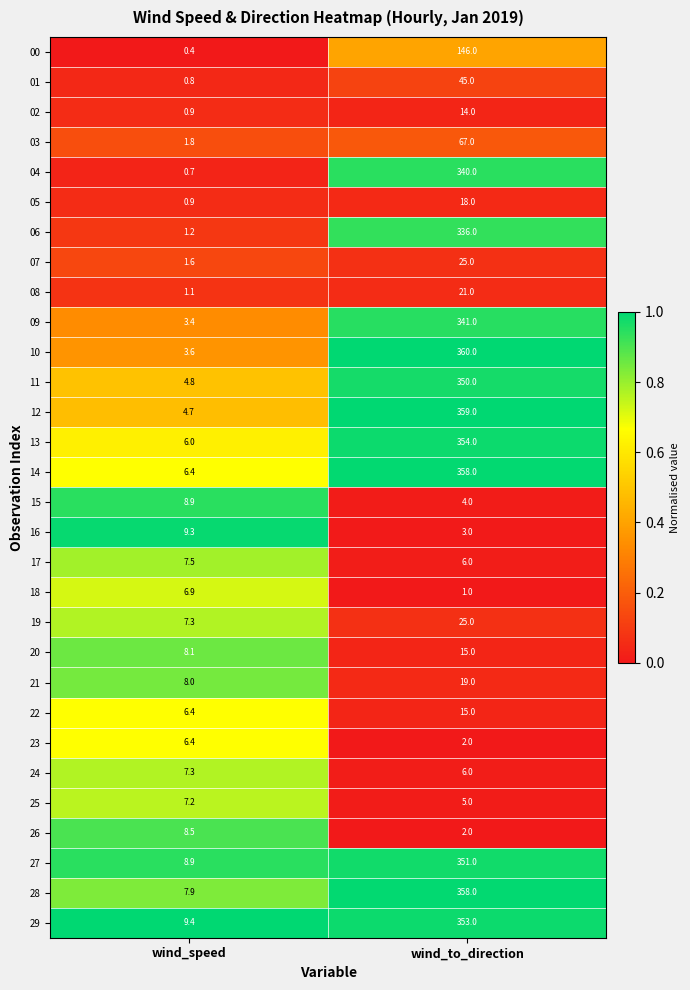

Between wind_speed and wind_to_direction, which series saw the biggest shift?

10